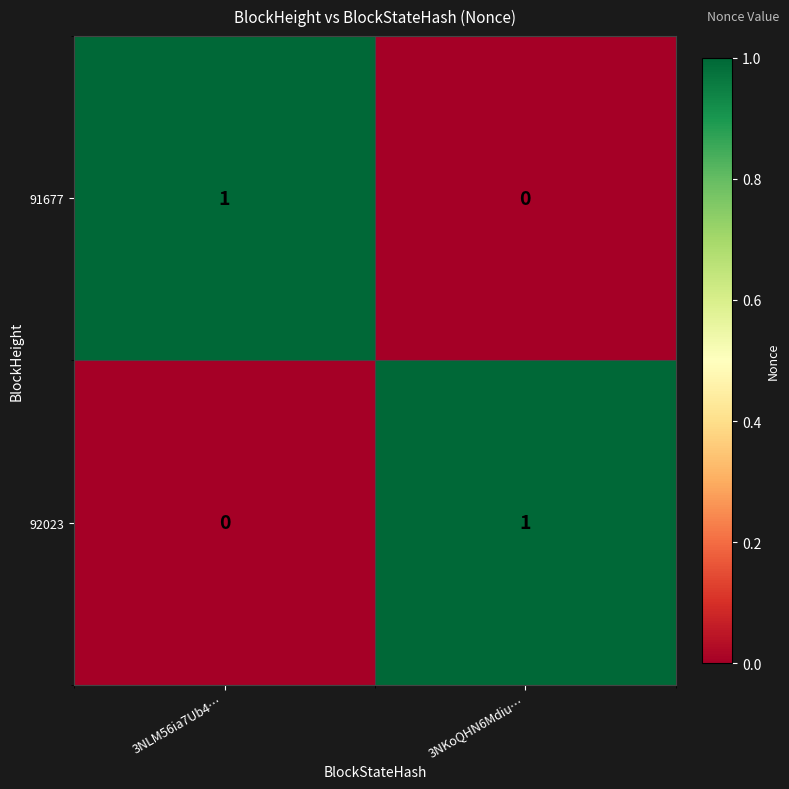

Is it true that 91677 equals 2 at 3NLM56ia7Ub4…?

False